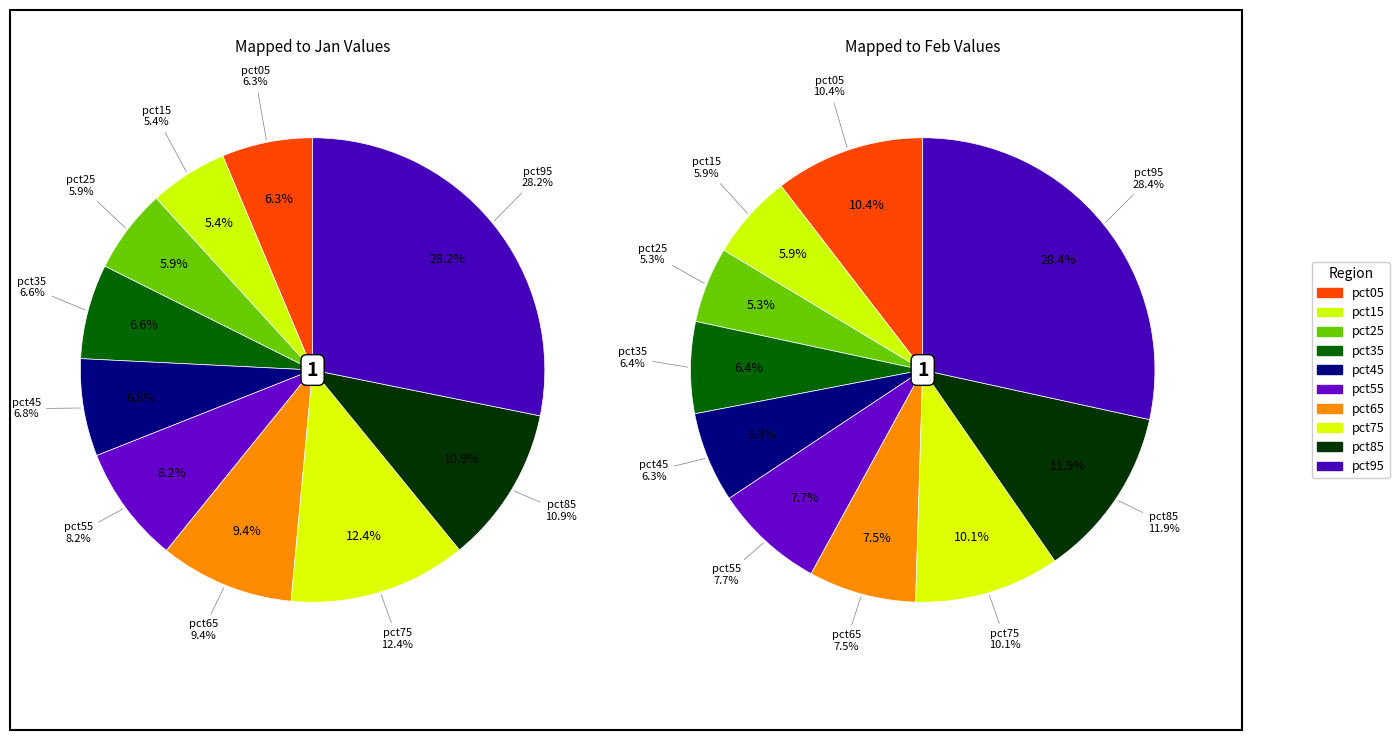

Is there any slice that represents more than half of the pie?

No